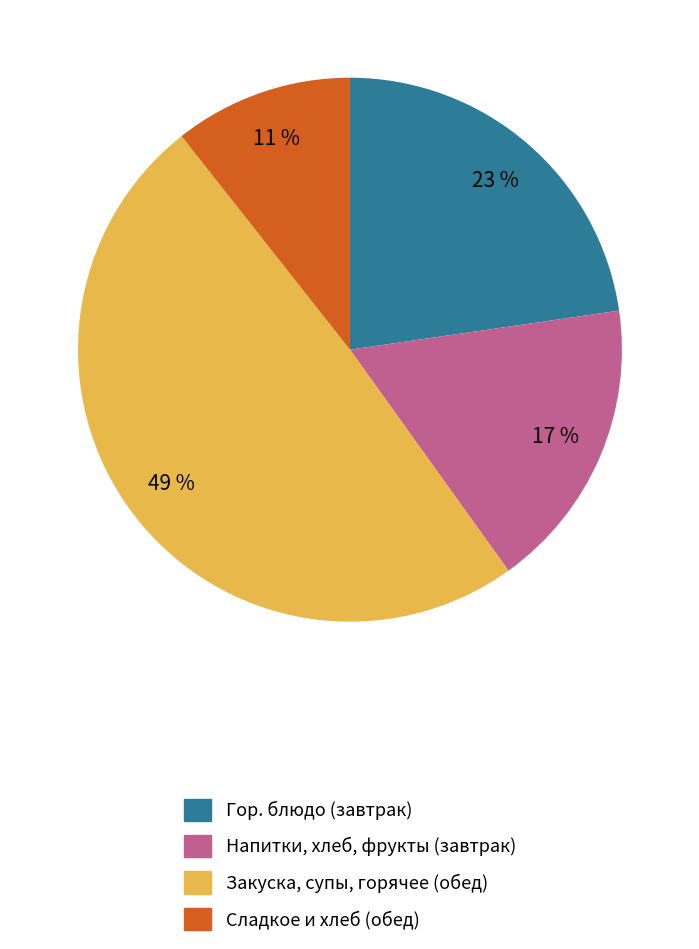

Count the number of slices in the pie.

4